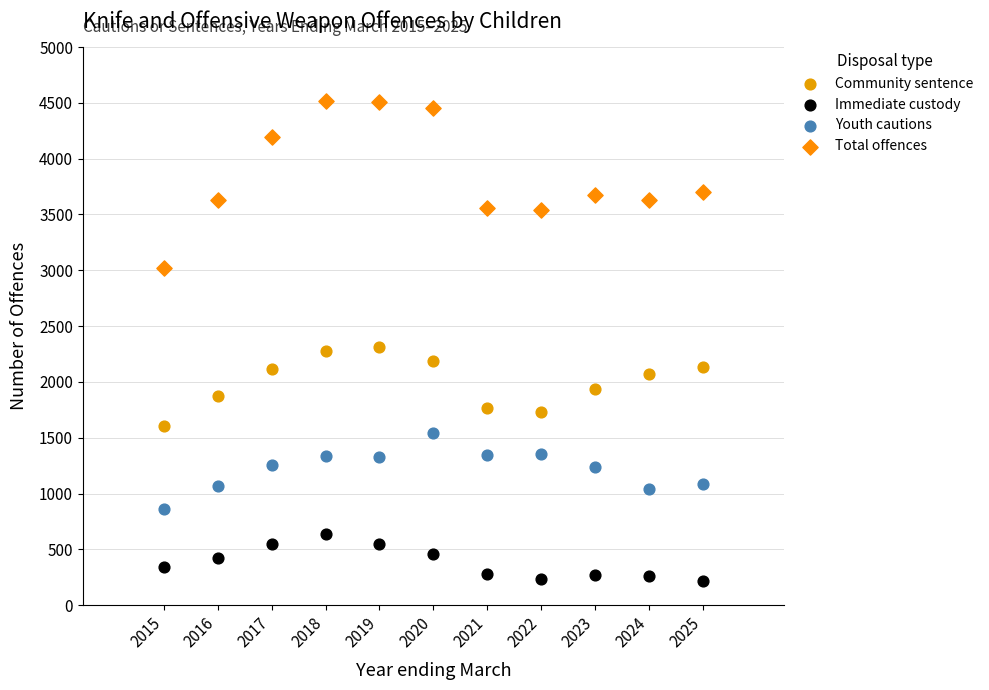

Across all data points, what is the range of Y values (max minus min)?

4302